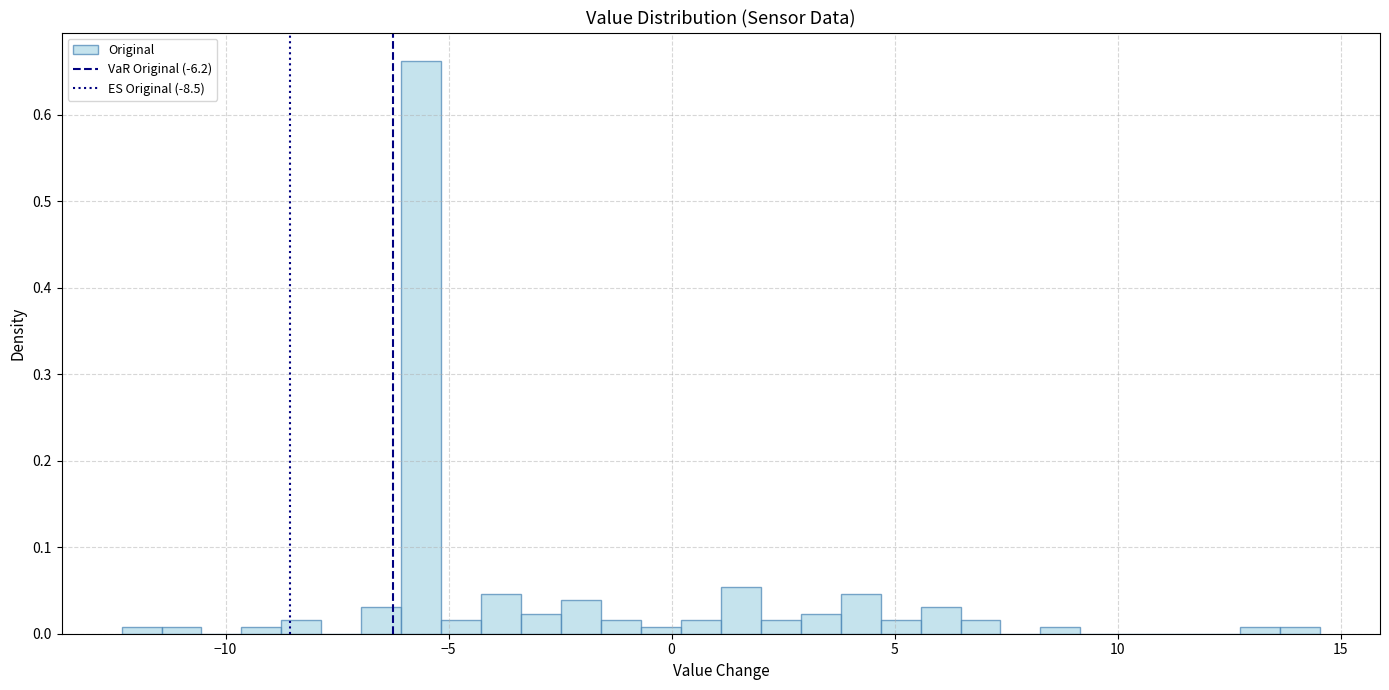

Around what value on the x-axis is the tallest bar? Give the approximate position of its centre, as read against the axis.

-5.5